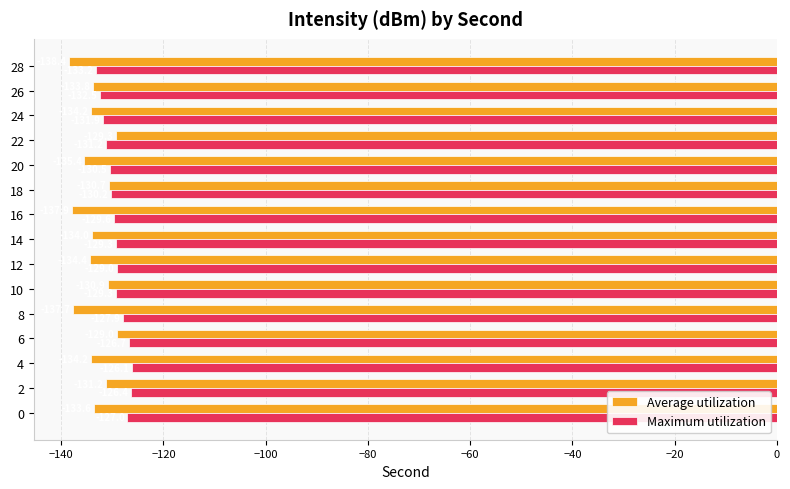

Which series has the largest range (max minus min)?

Average utilization